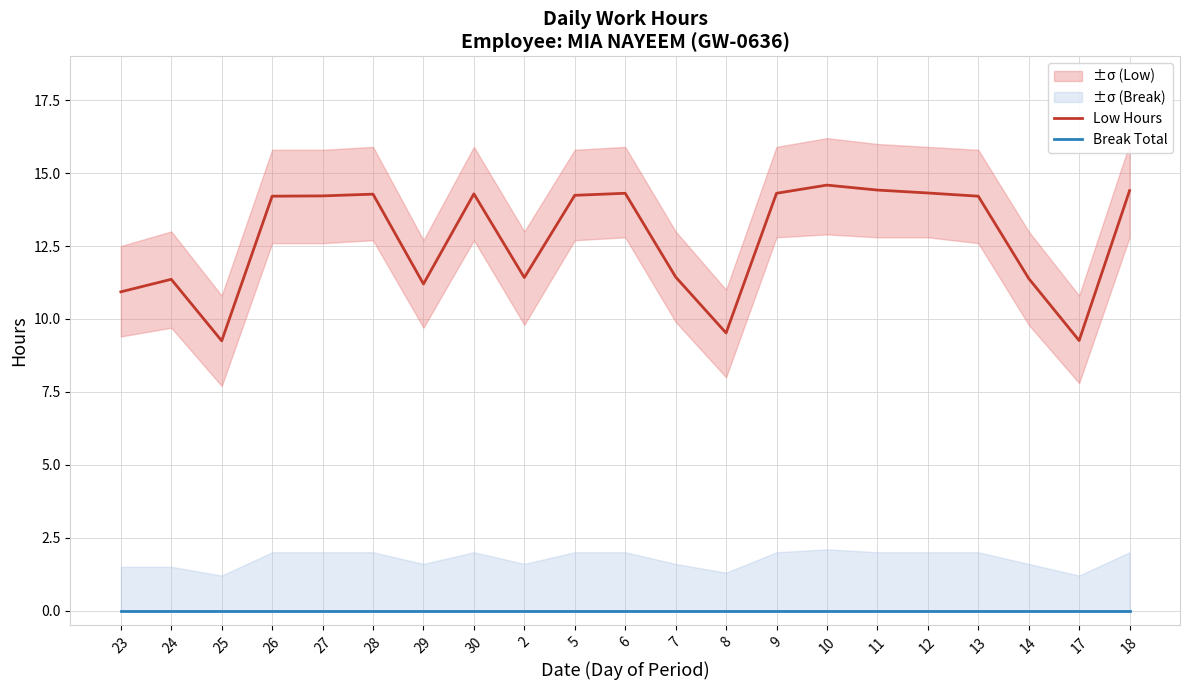

At which category does Low Hours reach its first local peak?

24